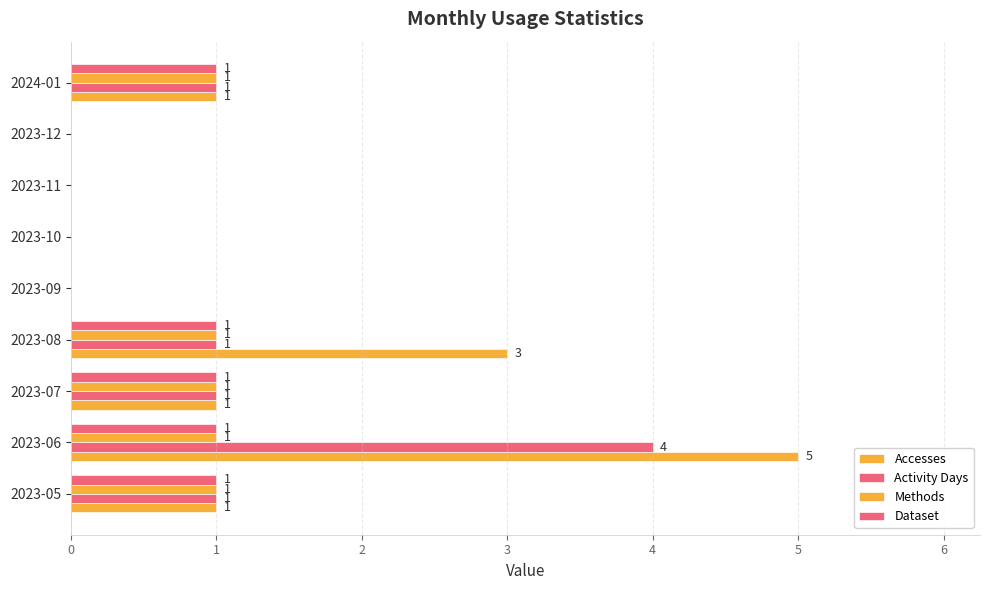

Which series has the widest spread of values?

Accesses